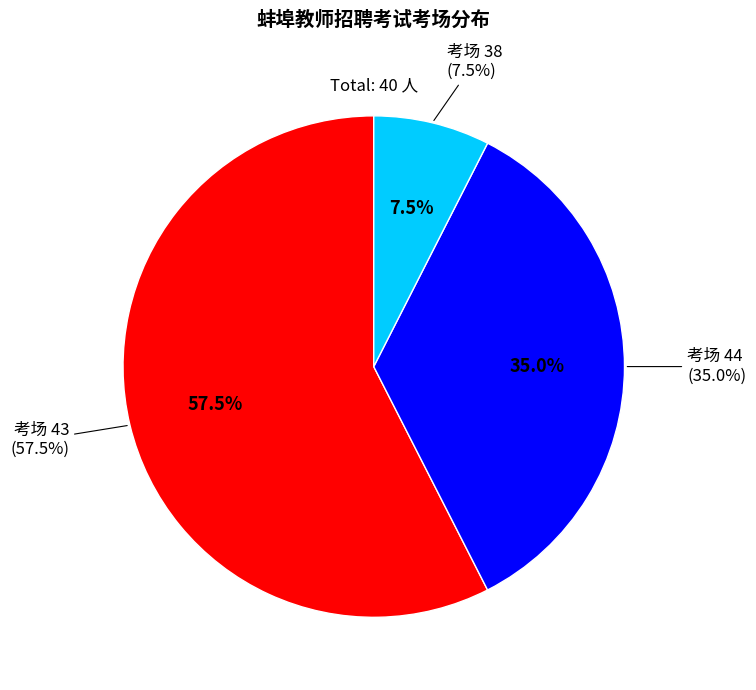

Does 37 account for over 50% of the chart?

No